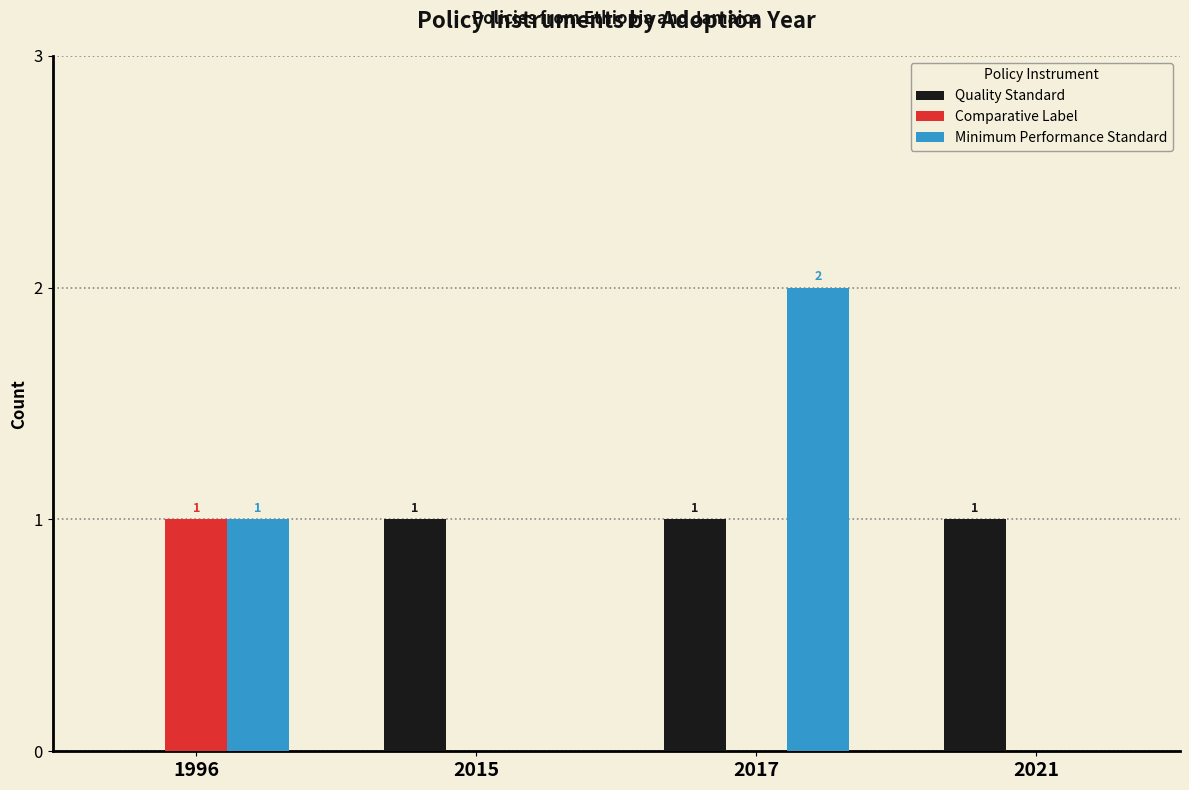

How many groups of bars are there?

4